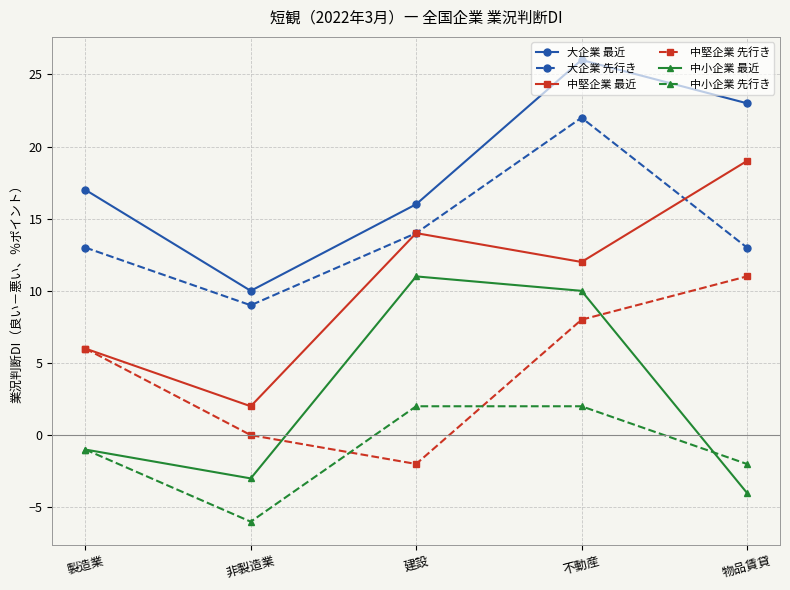

At which category does the chart reach its peak across all series?

不動産